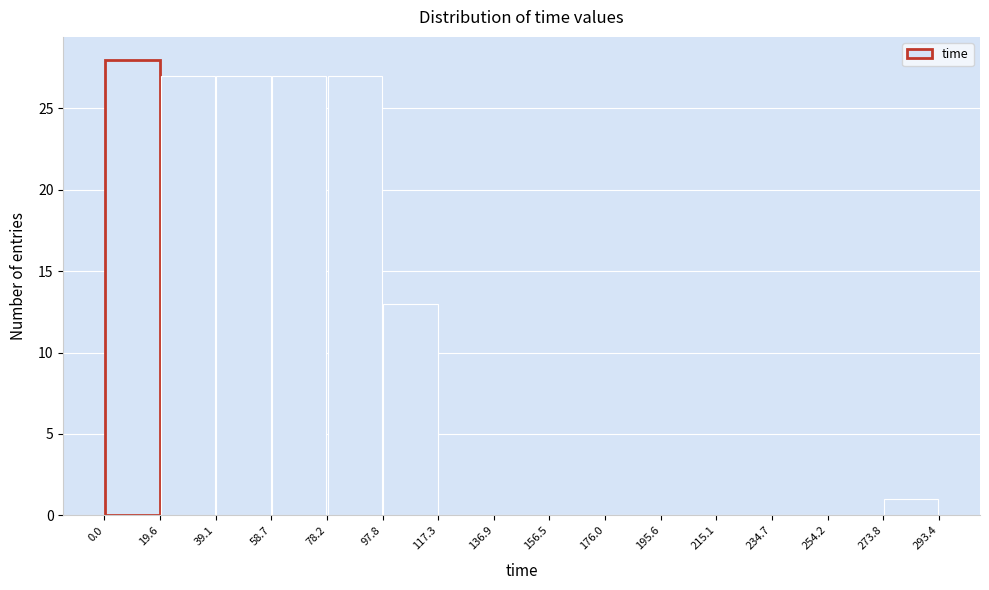

Over which range of the x-axis is the bar tallest?

0.0 to 19.6